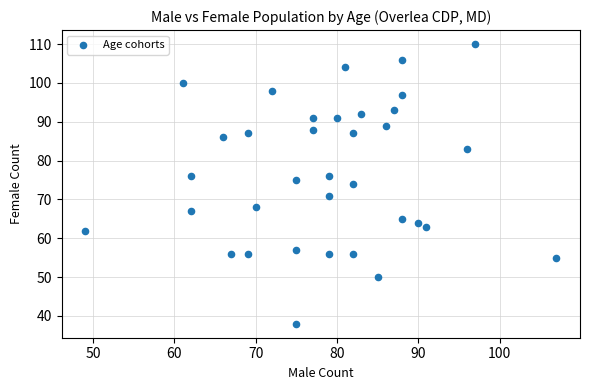

What is the range of X values (max minus min)?

58